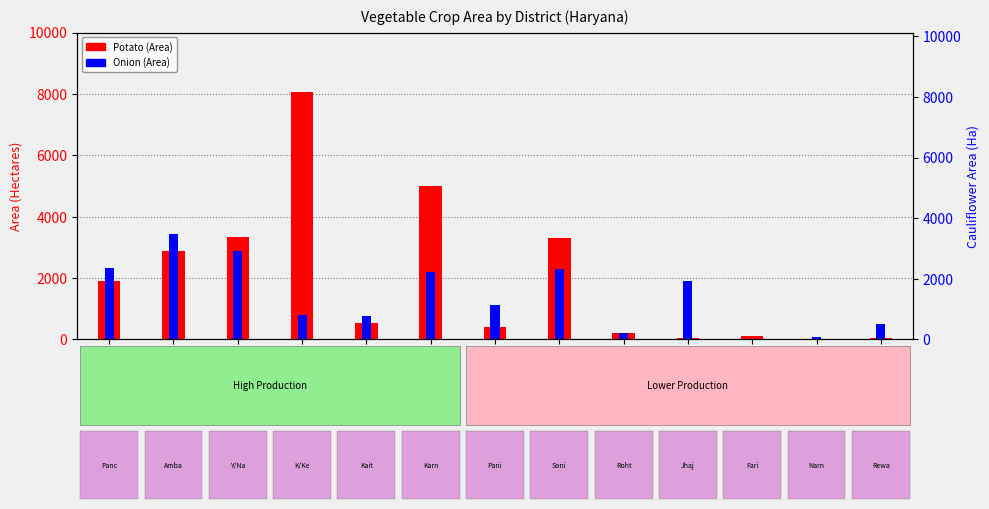

Reading left to right, extract all data points from this chart.

Potato (Area): Panchkula=1900	Ambala=2892	Y/Nagar=3350	K/Keshtra=8050	Kaithal=530	Karnal=5000	Panipat=394	Sonipat=3300	Rohtak=200	Jhajjar=42	Faridabad=118	Narnaul=20	Rewari=30
Onion (Area): Panchkula=2316	Ambala=3420	Y/Nagar=2895	K/Keshtra=800	Kaithal=760	Karnal=2200	Panipat=1122	Sonipat=2300	Rohtak=200	Jhajjar=1915	Faridabad=22	Narnaul=90	Rewari=505